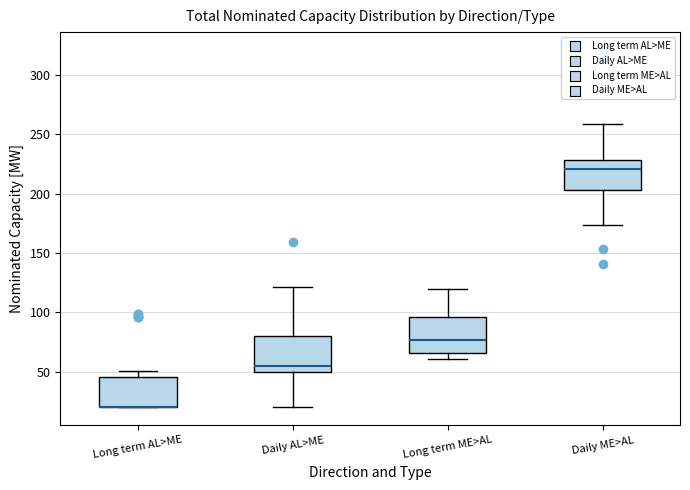

Where is the upper edge of the box for Long term ME>AL on the y-axis? The values are not printed on the chart, so give them approximately, as read against the axis.

95